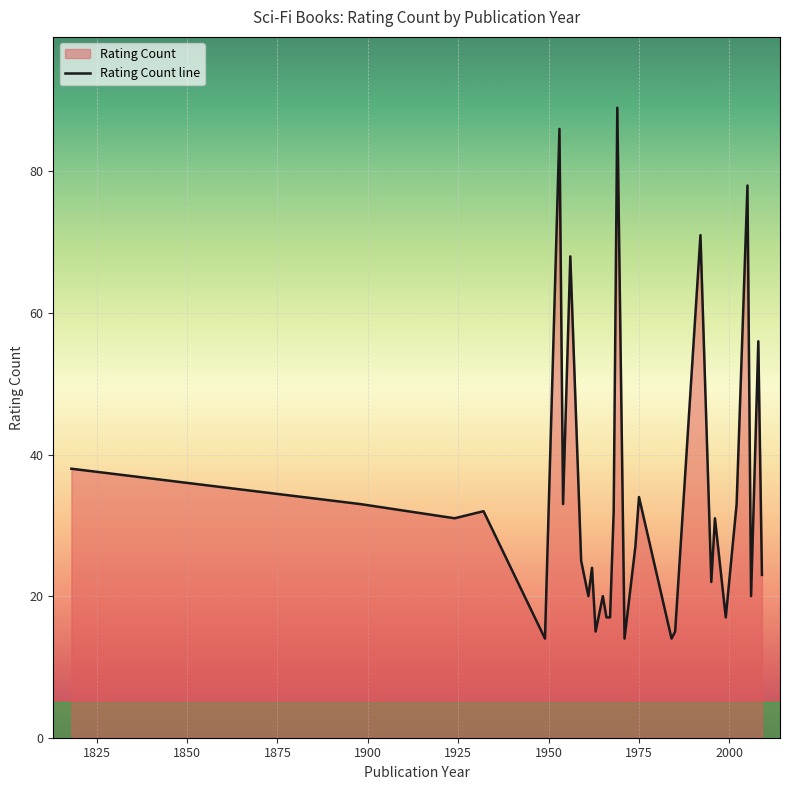

What is the smallest value displayed?

14